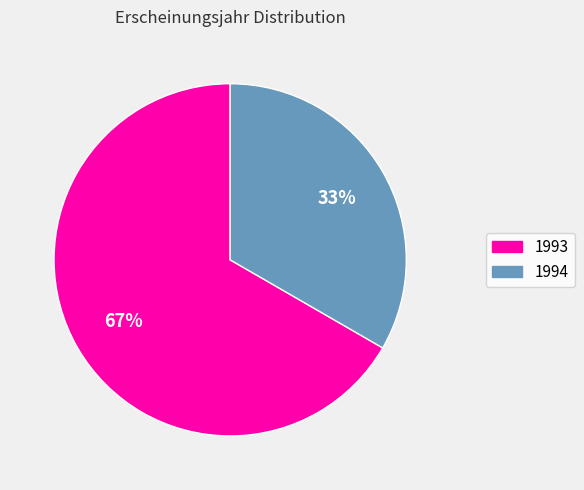

Does any single category account for the majority?

Yes